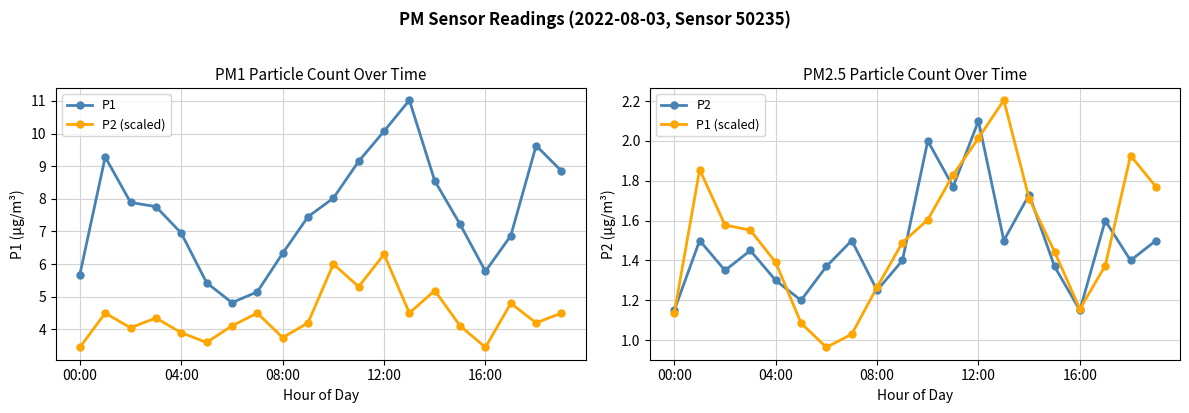

Does the chart have visible grid lines?

Yes